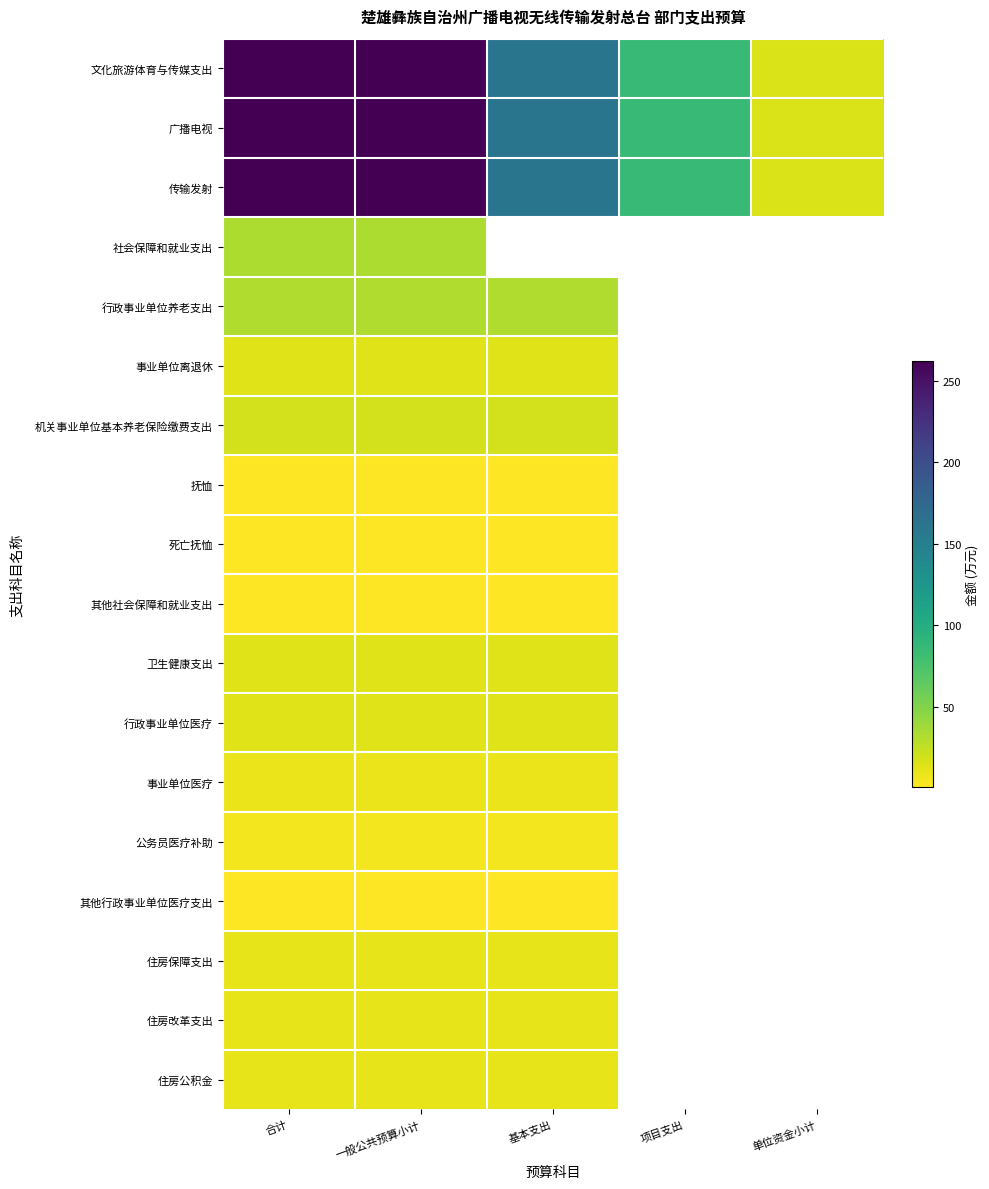

At 一般公共预算小计, list the series in order from largest to smallest.

文化旅游体育与传媒支出, 广播电视, 传输发射, 社会保障和就业支出, 行政事业单位养老支出, 机关事业单位基本养老保险缴费支出, 卫生健康支出, 行政事业单位医疗, 事业单位离退休, 住房保障支出, 住房改革支出, 住房公积金, 事业单位医疗, 公务员医疗补助, 抚恤, 死亡抚恤, 其他社会保障和就业支出, 其他行政事业单位医疗支出